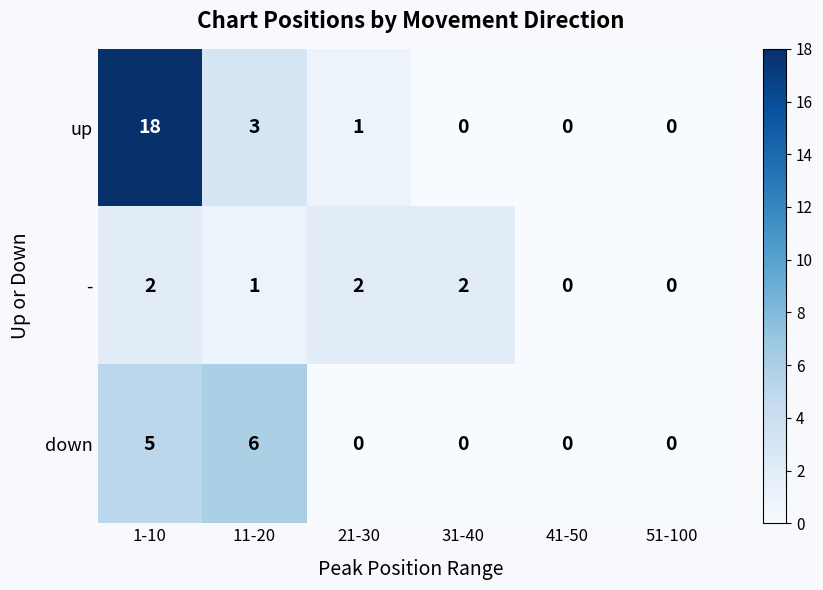

How many values in down are above zero?

2